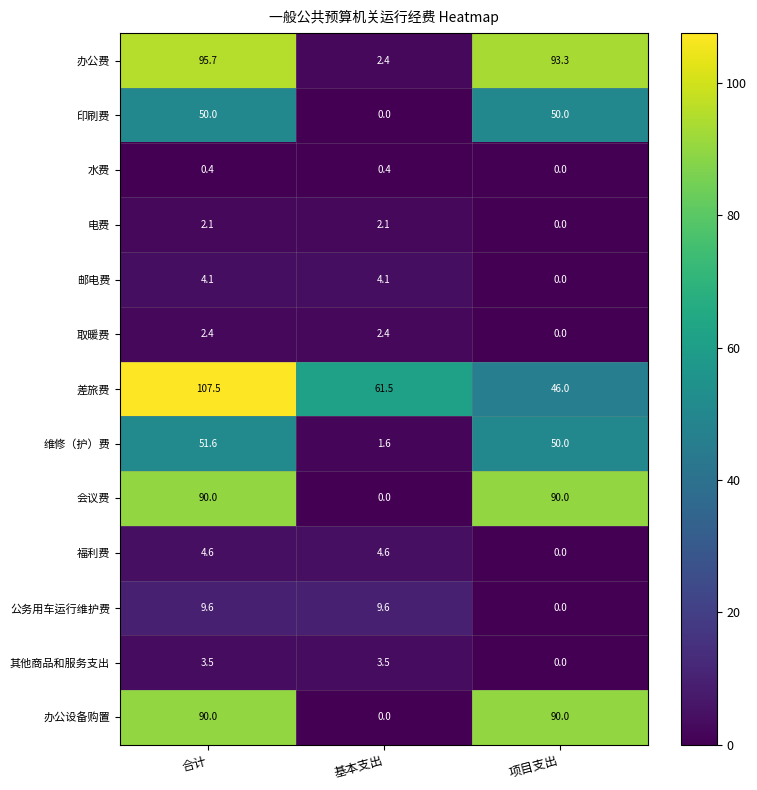

How many data points does each series have?

3